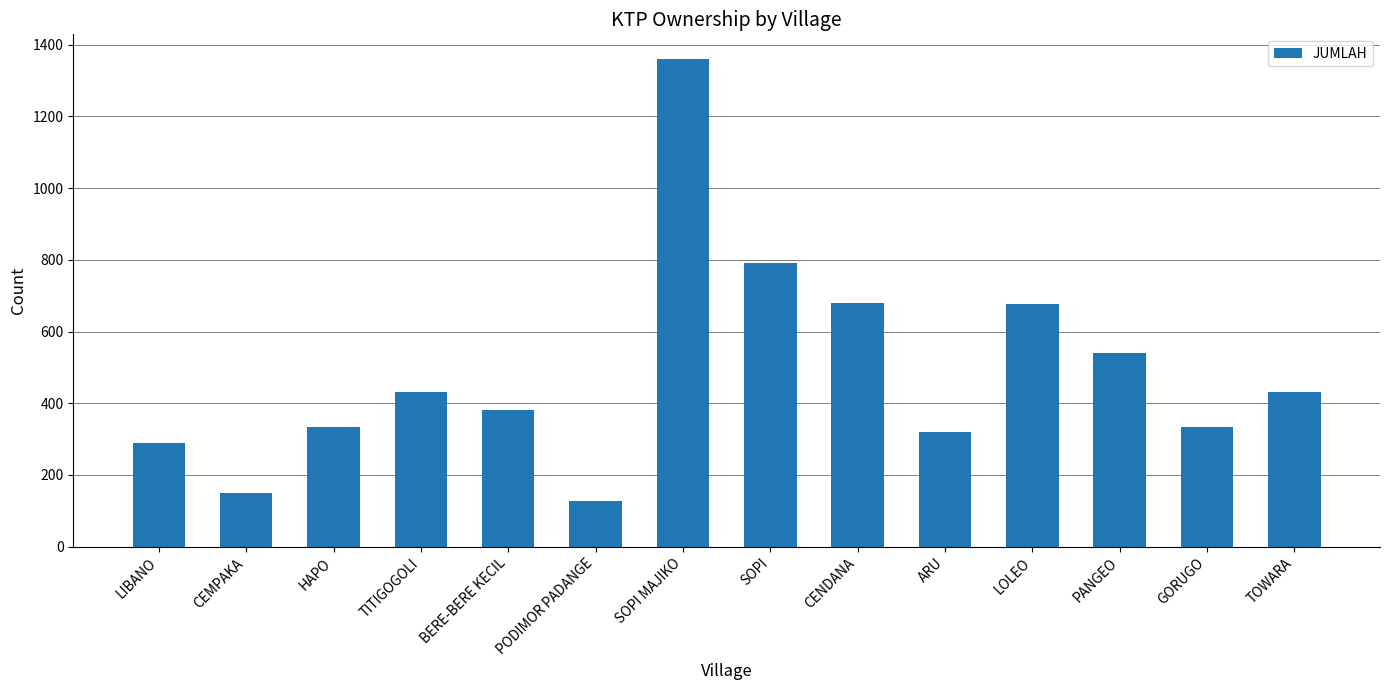

What is the greatest value displayed?

1361